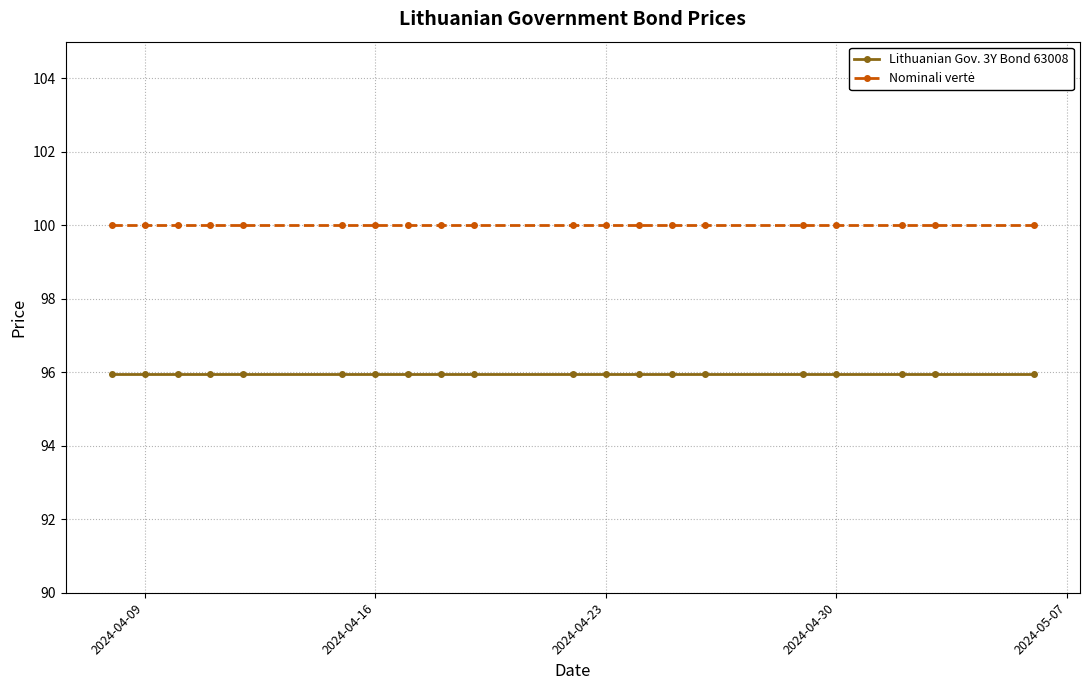

What is the smallest value displayed?

95.9